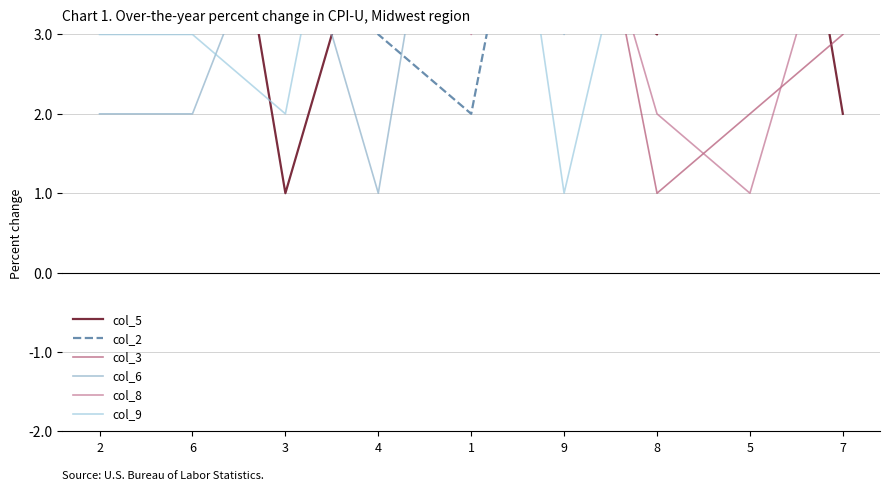

Is the value of col_9 at 8 greater than the value of col_8 at 5?

Yes